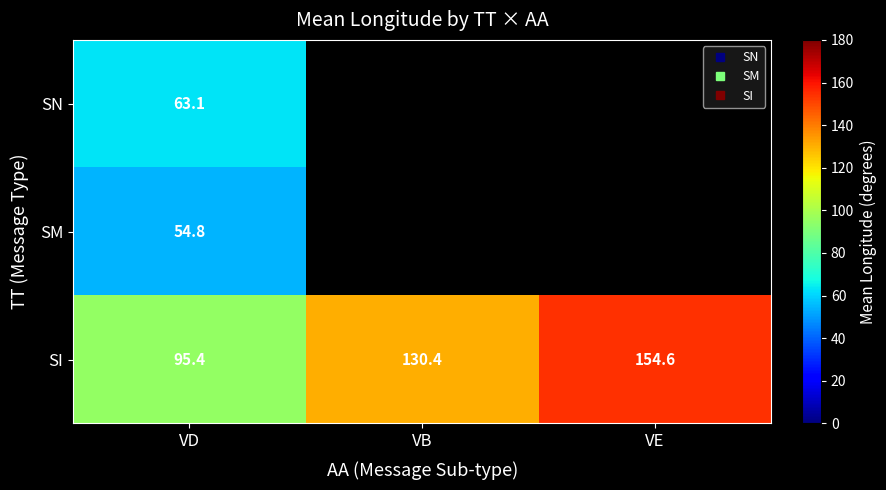

At how many categories does at least one series exceed 59?

3